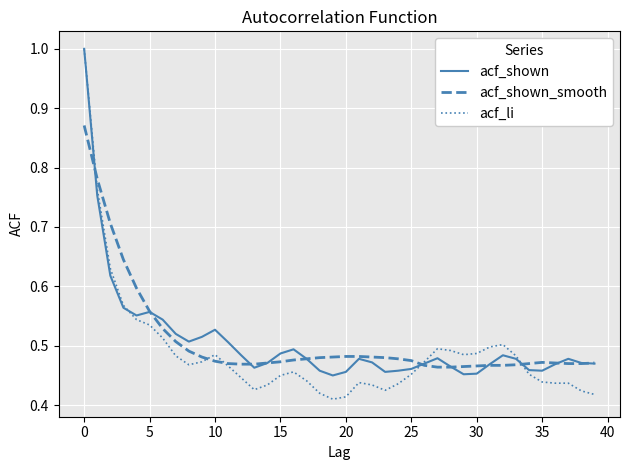

Which series has the widest spread of values?

acf_li